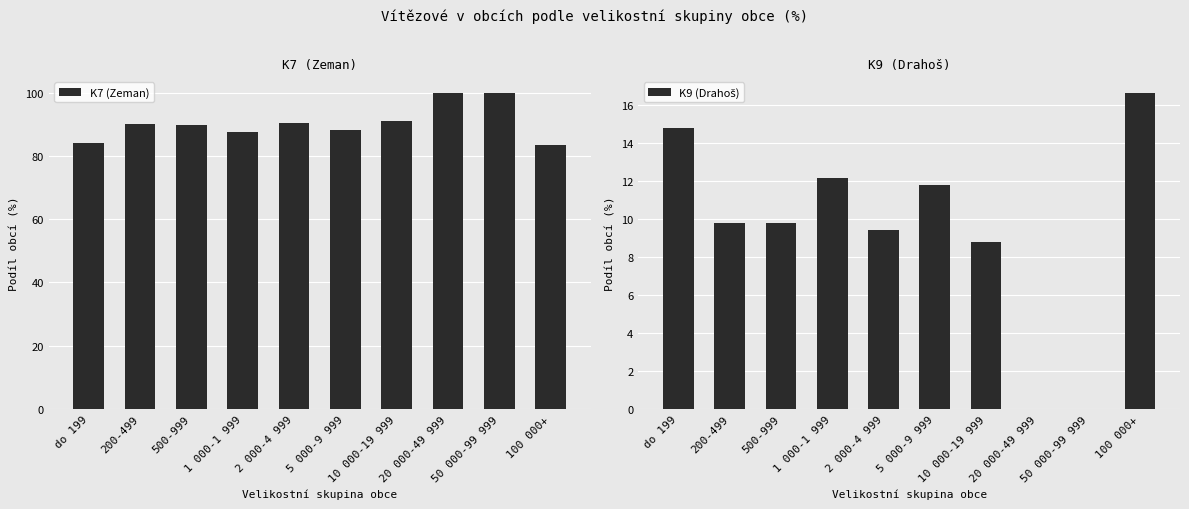

Which series has the widest spread of values?

K7 (Zeman)